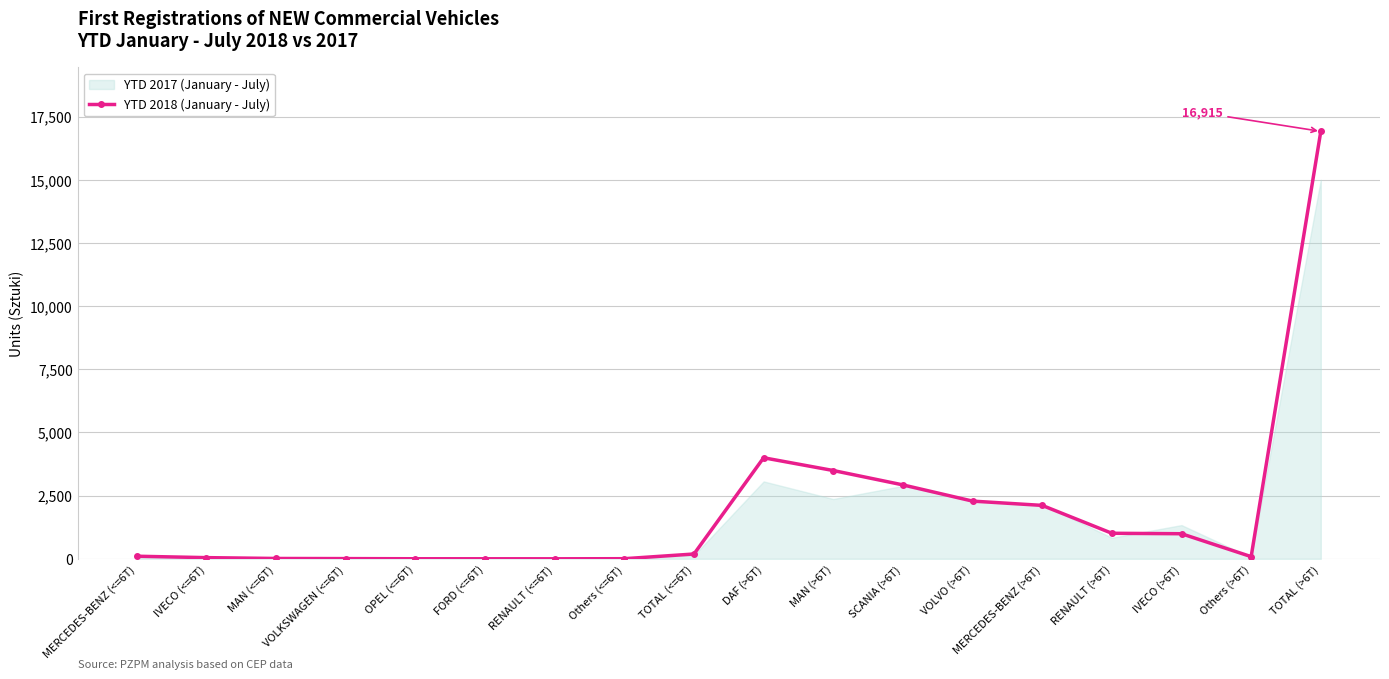

Where is the data nearest to the value 8458?

DAF (>6T)